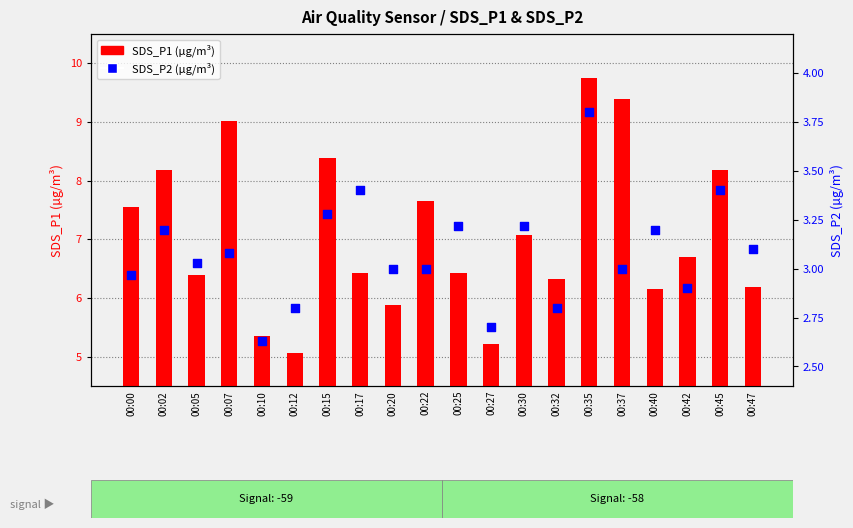

Which series has the largest total across all categories?

SDS_P1